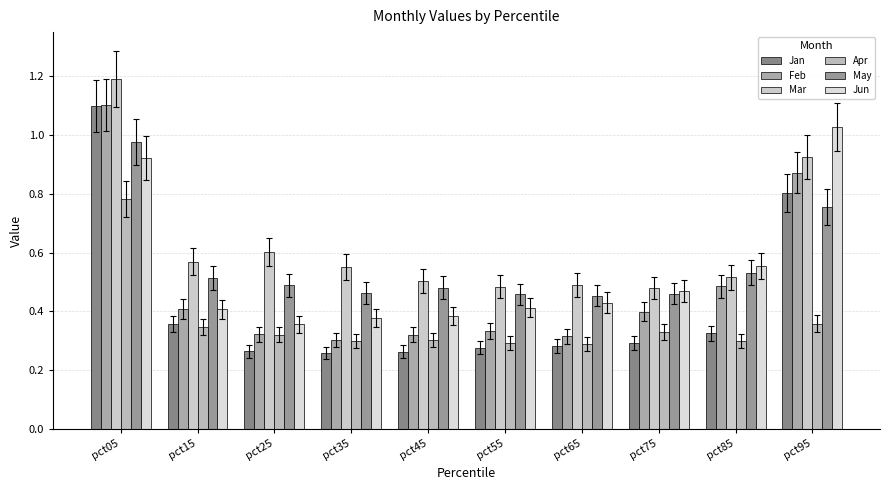

How many bars are there in each group?

6